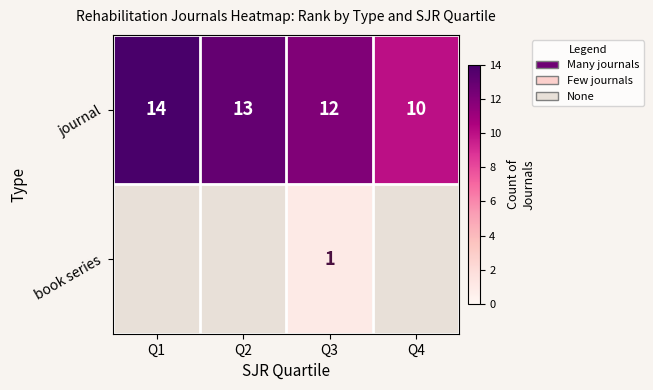

What is the sum of all journal values?

49